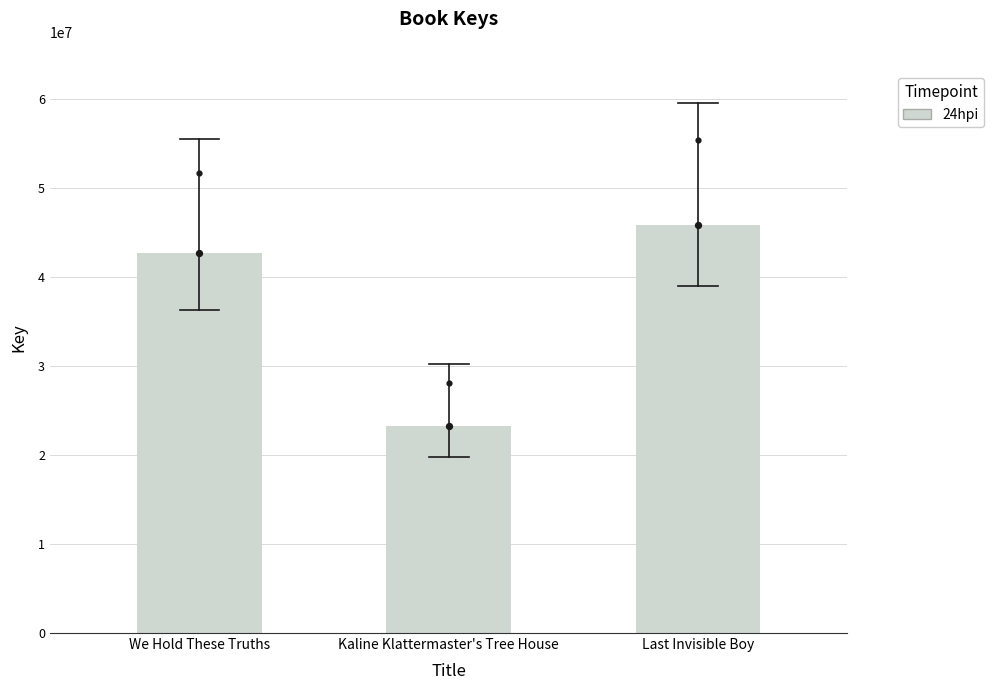

Which has a higher value, Kaline Klattermaster's Tree House or We Hold These Truths?

We Hold These Truths